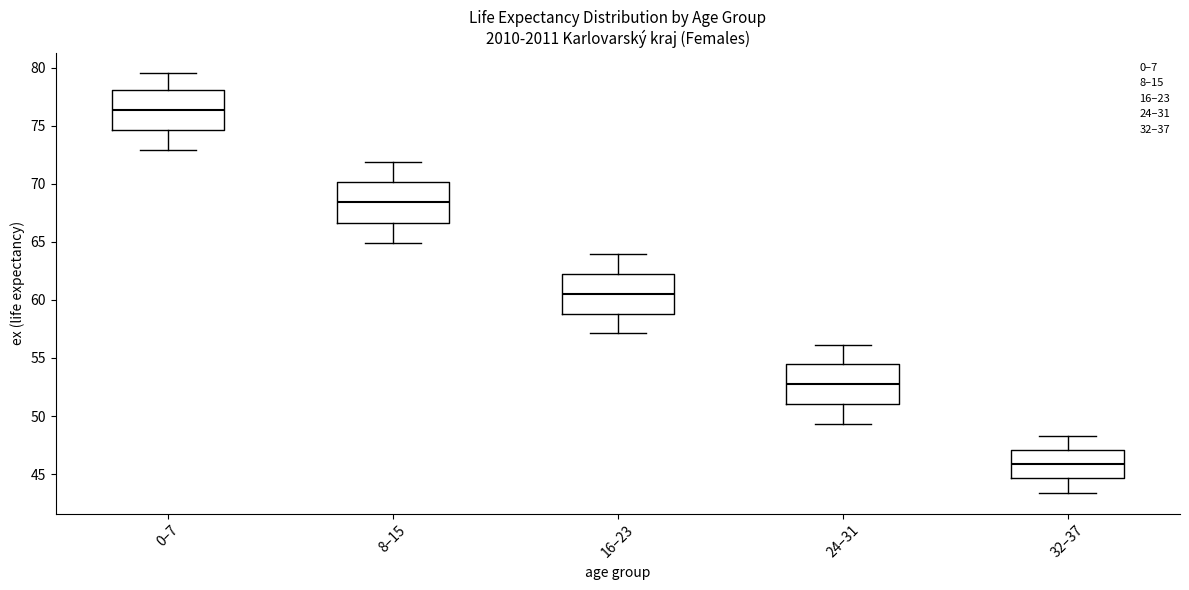

Reading left to right, transcribe this box plot: for each box, give where its median line is, the range the box spans, and where its two whiskers end, as read against the y-axis. The values are not printed on the chart, so give them approximately, as read against the axis.

0–7: median 76.5, box 74.5 to 78.0, whiskers 73.0 to 79.5
8–15: median 68.5, box 66.5 to 70.0, whiskers 65.0 to 72.0
16–23: median 60.5, box 59.0 to 62.0, whiskers 57.0 to 64.0
24–31: median 52.5, box 51.0 to 54.5, whiskers 49.5 to 56.0
32–37: median 46.0, box 44.5 to 47.0, whiskers 43.5 to 48.5